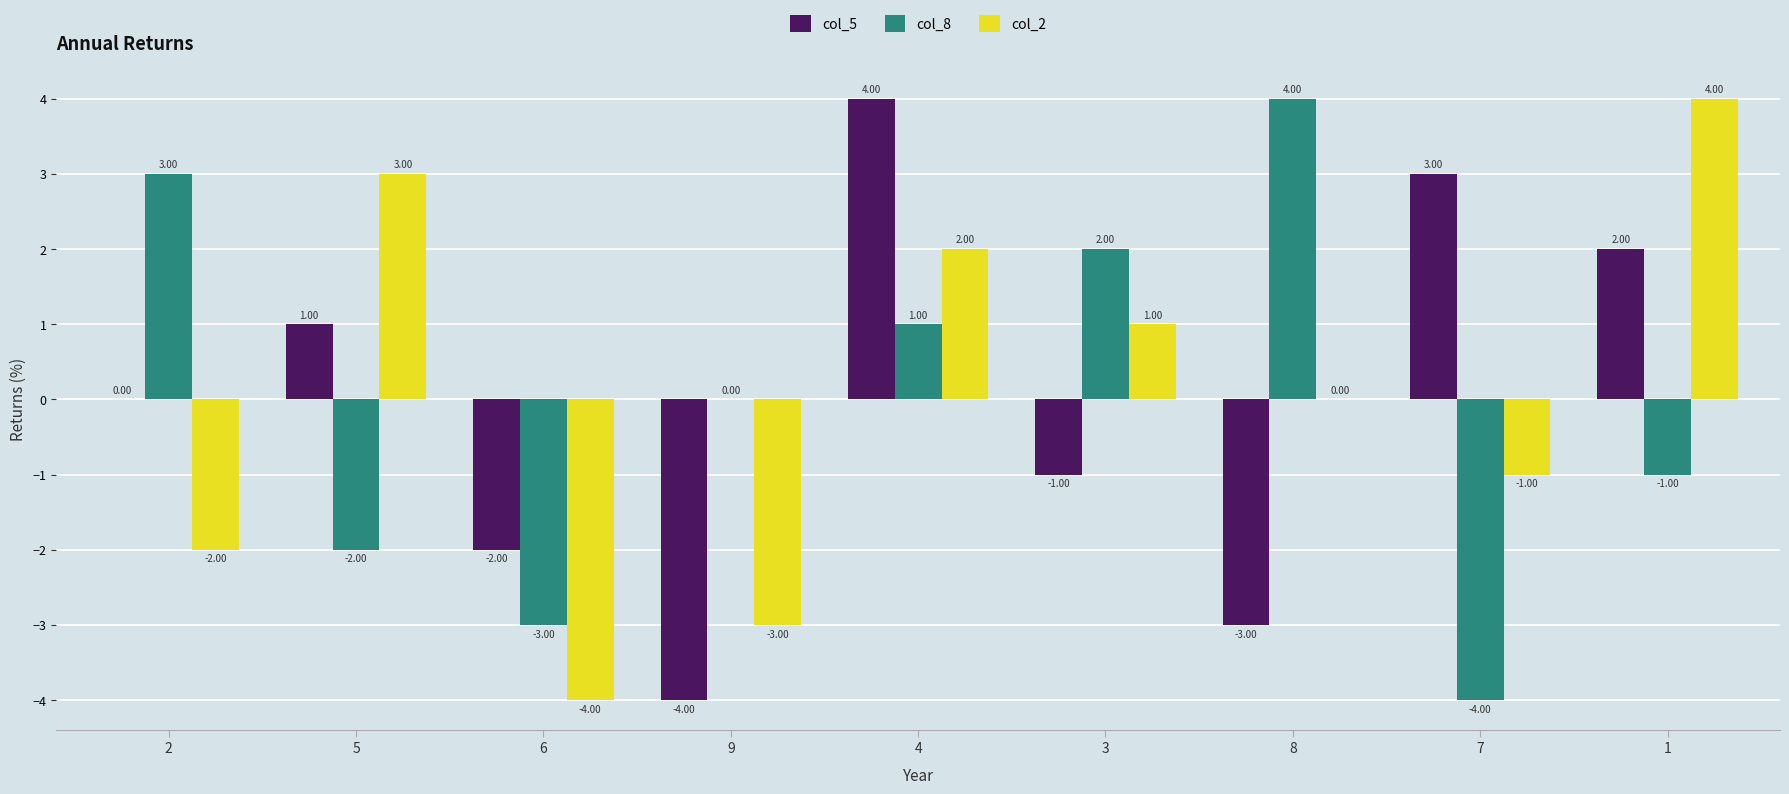

How many groups of bars are there?

9